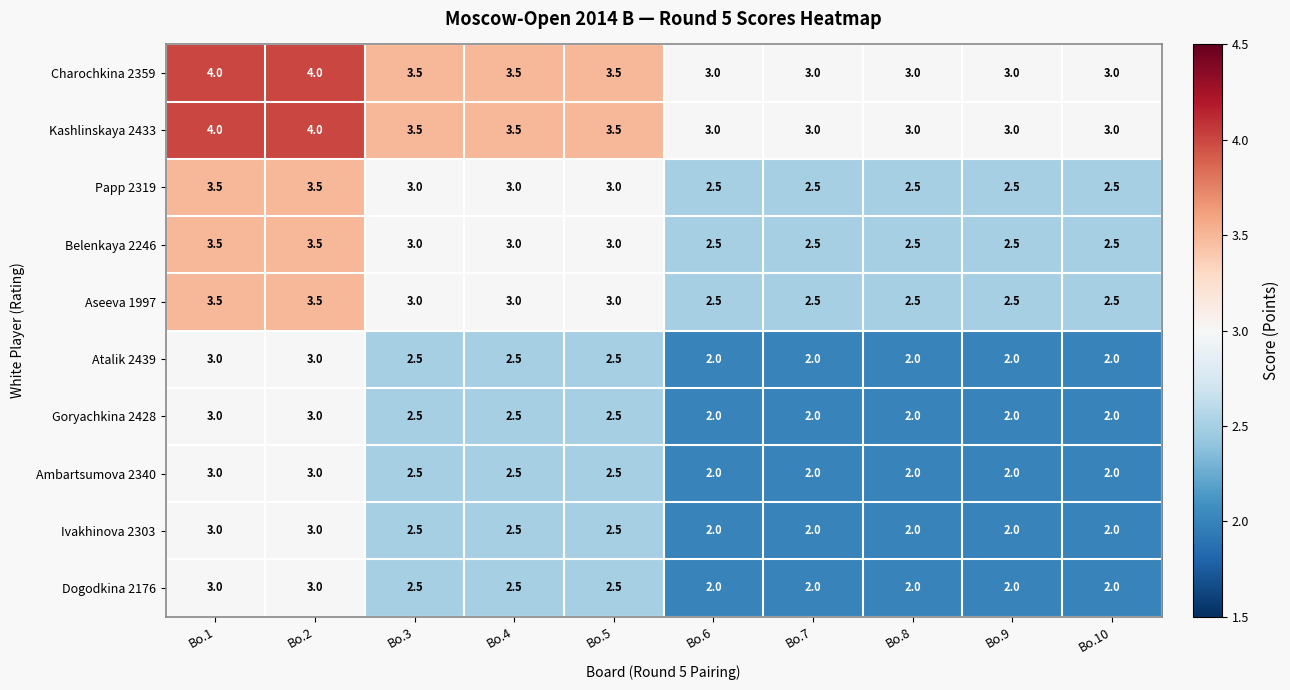

What value does the Charochkina 2359 series have at Bo.2?

4.0